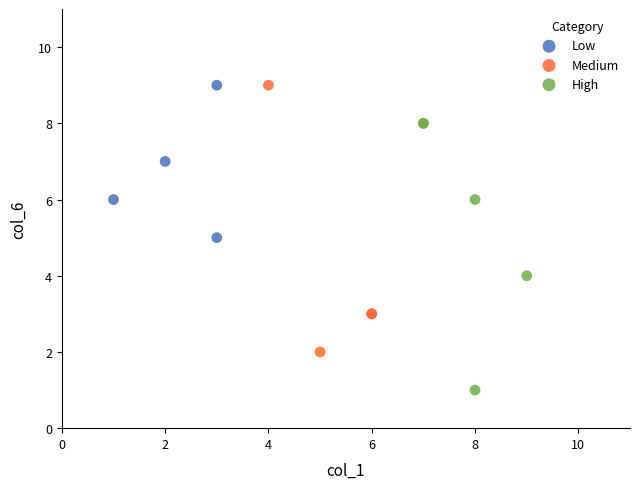

Which series contains the lowest Y value?

High